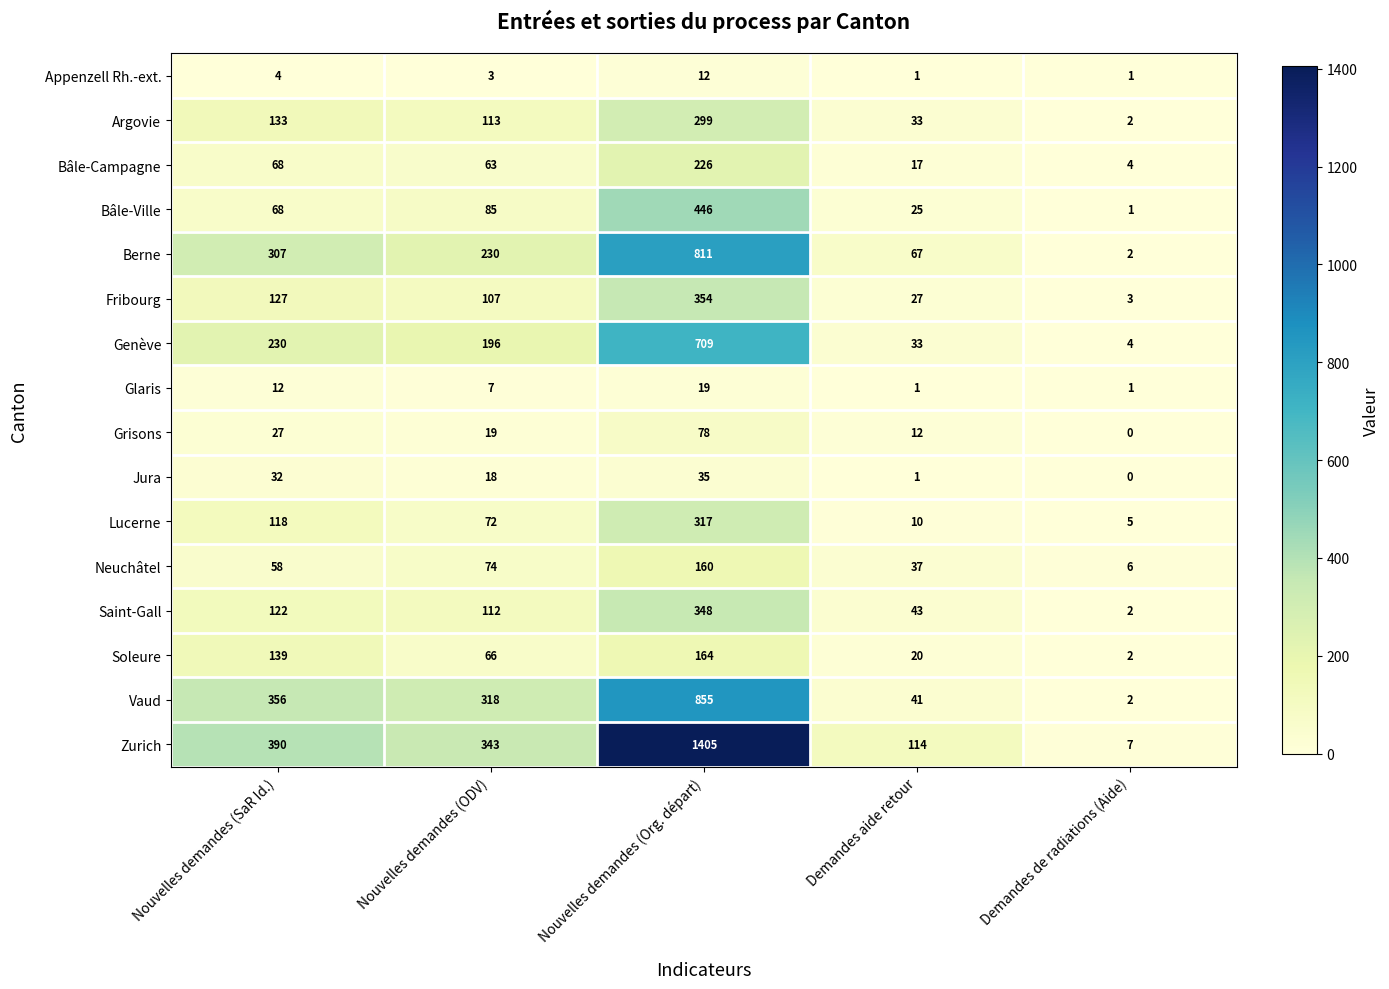

Which category has the lowest value across all series?

Demandes de radiations (Aide)